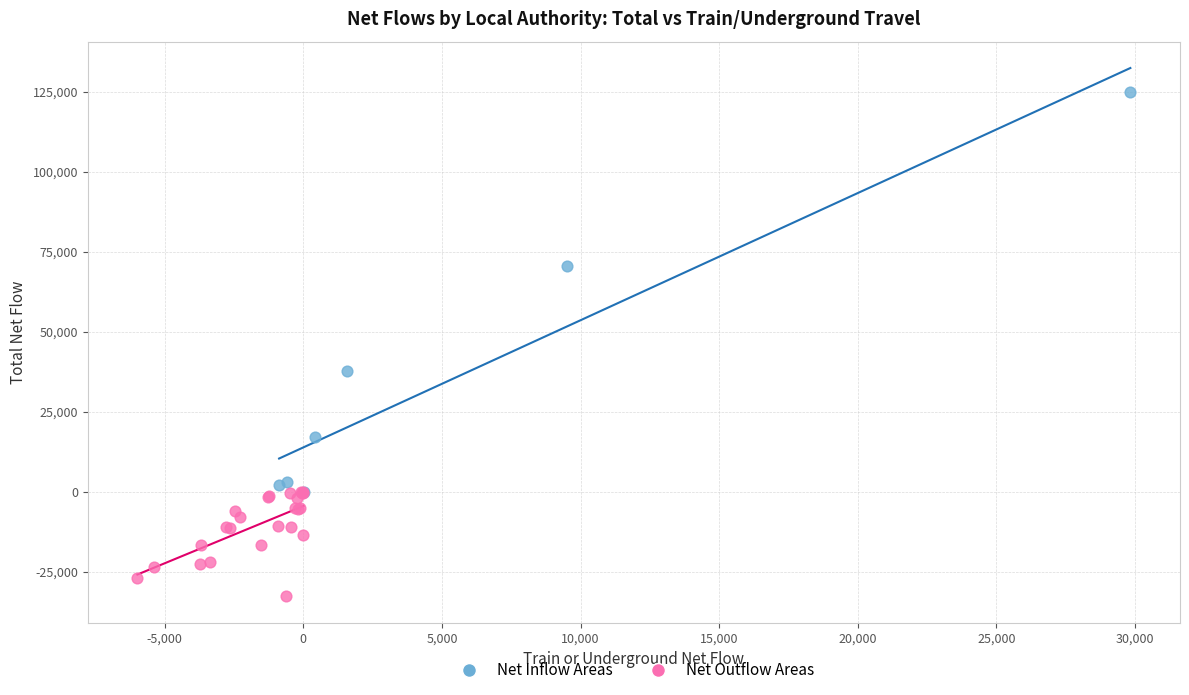

Which series contains the lowest Y value?

Net Outflow Areas